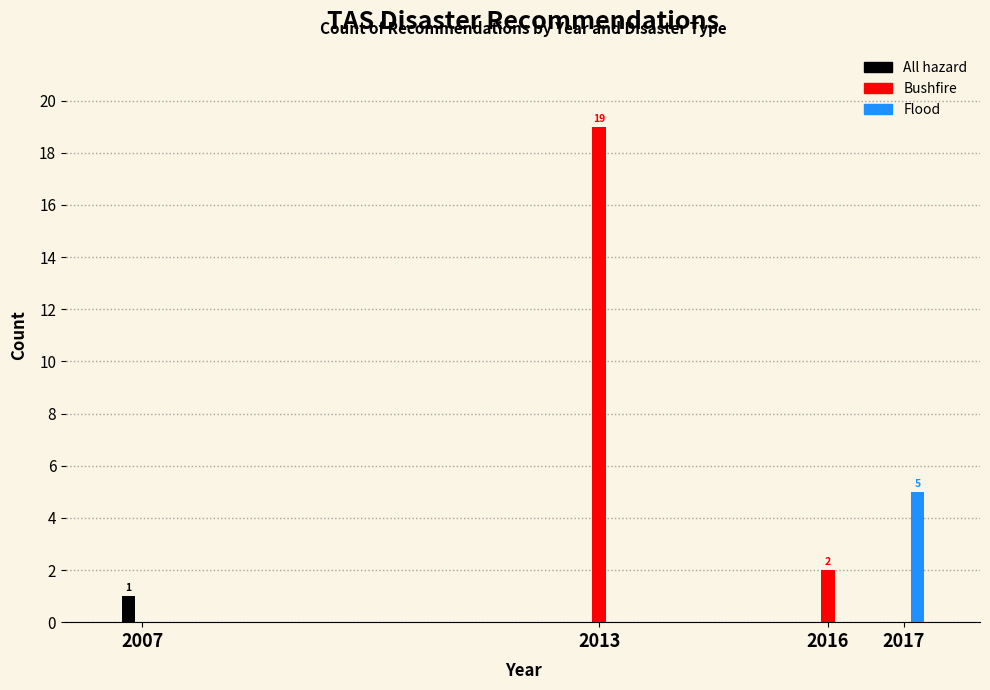

Reading left to right, list all the values displayed in this chart.

All hazard: 2007=1	2013=0	2016=0	2017=0
Bushfire: 2007=0	2013=19	2016=2	2017=0
Flood: 2007=0	2013=0	2016=0	2017=5